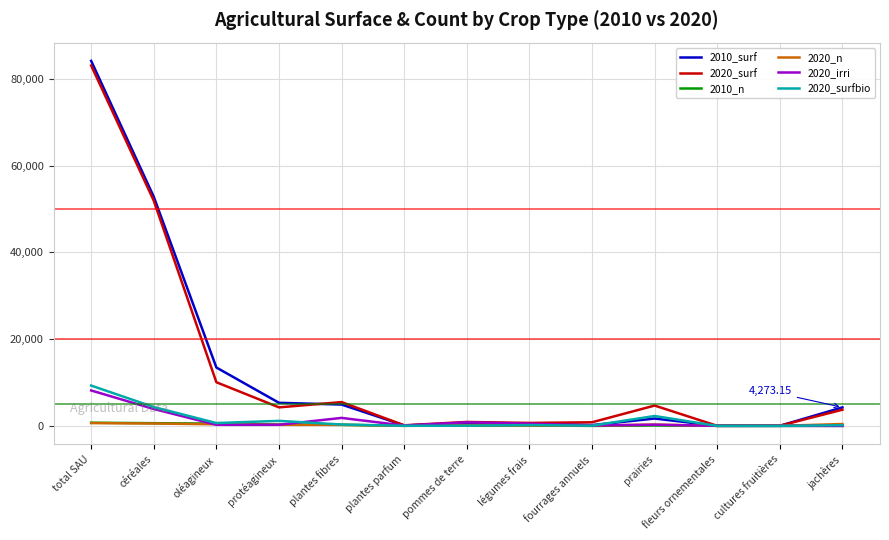

At which category is the sum across all series the highest?

total SAU